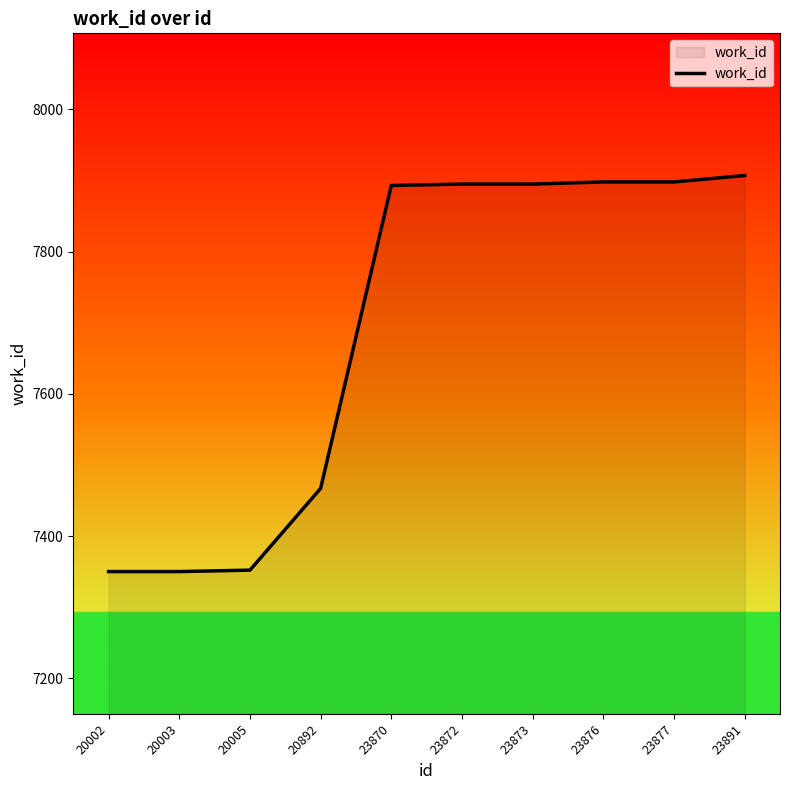

What is the difference between the maximum and minimum values?

557